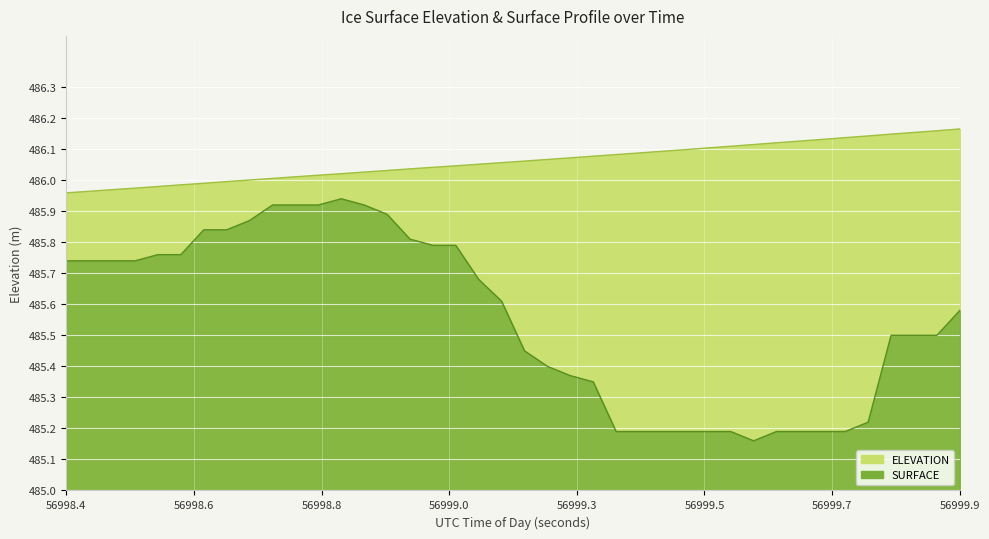

Where is ELEVATION nearest to the value 486?

56998.6793